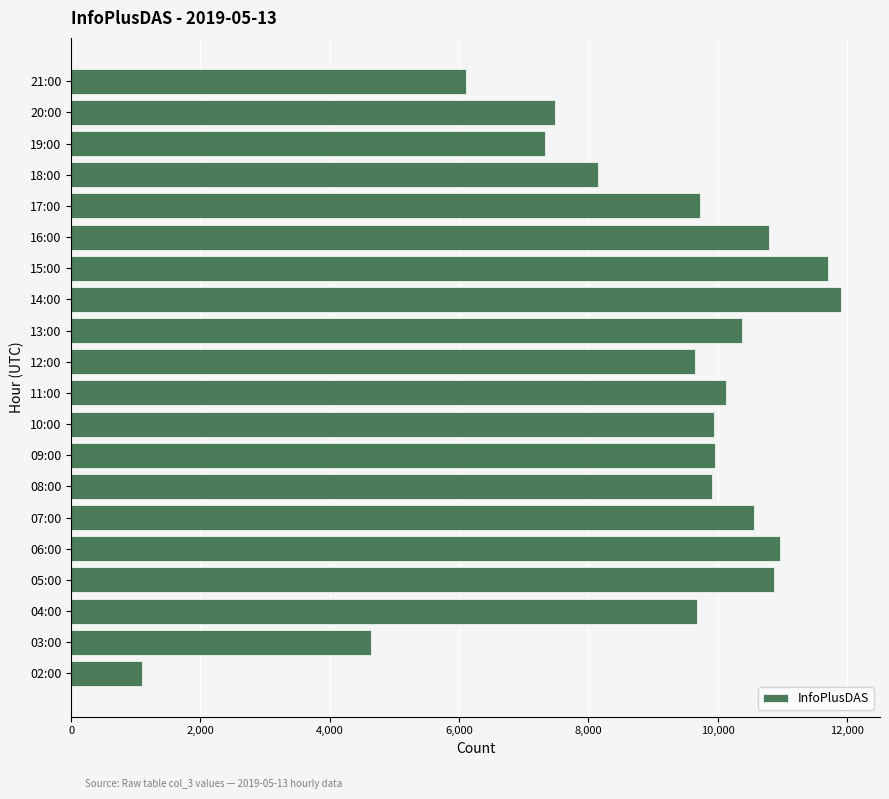

The value at 19:00 is 4437. True or false?

False